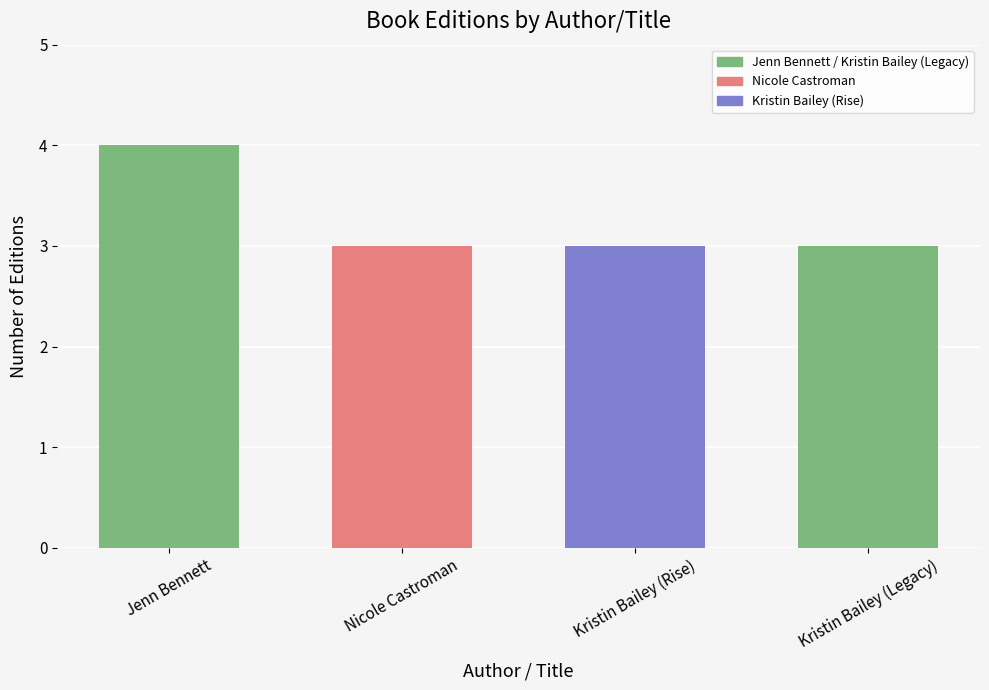

True or false: the data shows 5 at Kristin Bailey (Rise).

False